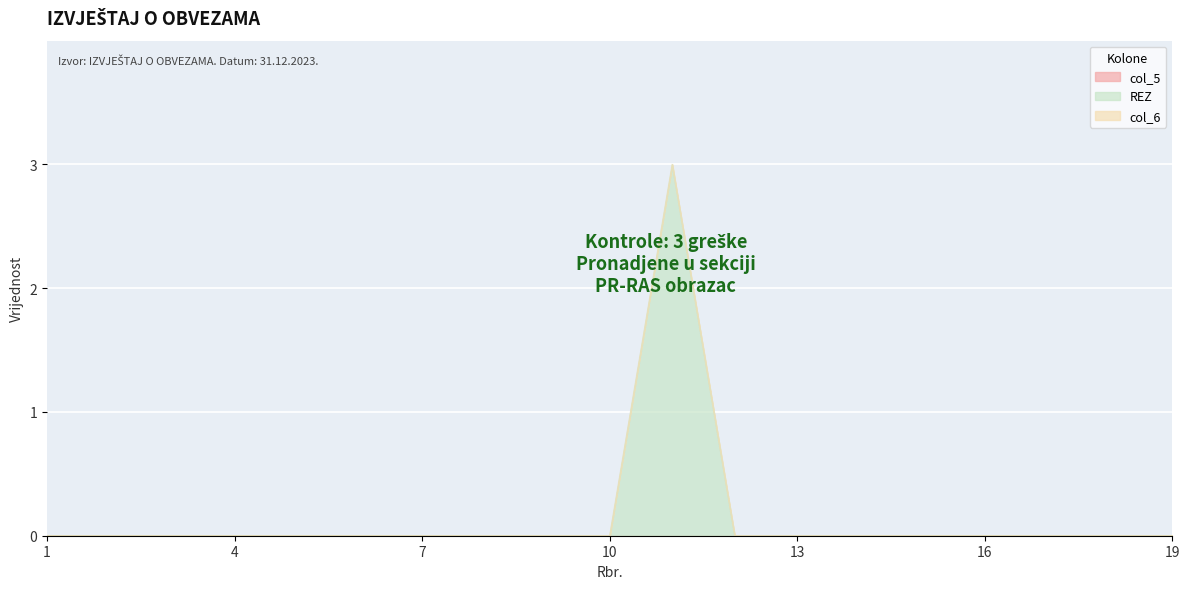

At which category is the sum across all series the highest?

11